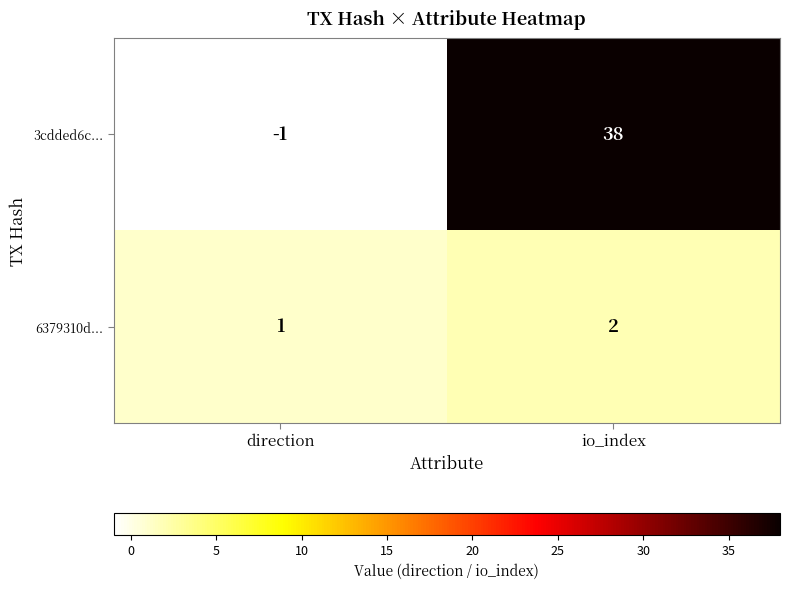

What is the total value across all series at io_index?

40